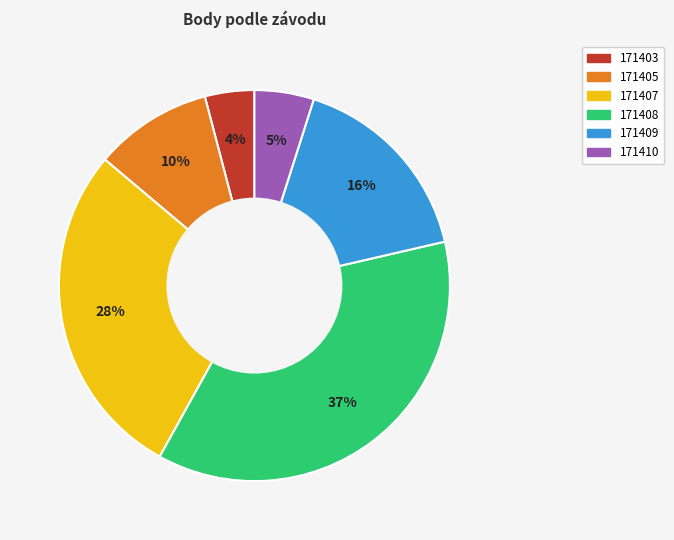

How many segments does this pie chart have?

6